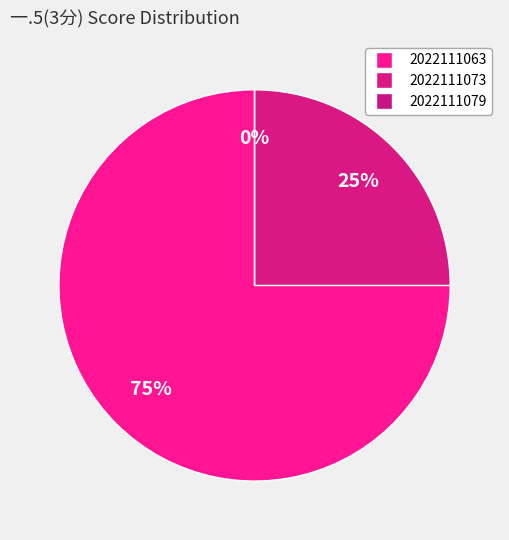

How many slices are in this pie chart?

3